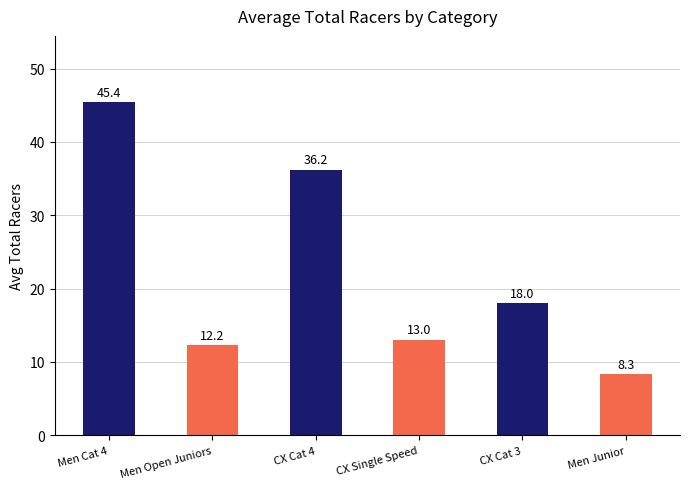

What is the change in value from Men Open Juniors to Men Junior?

-3.9